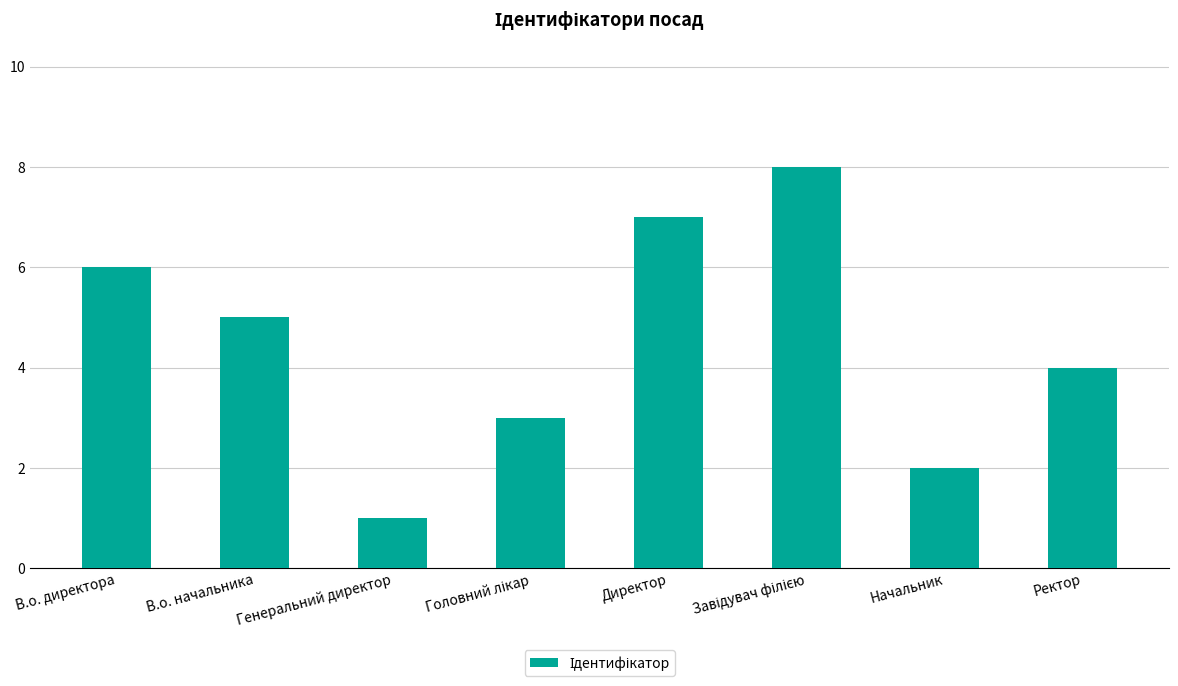

Where does the data first go above 5?

В.о. директора